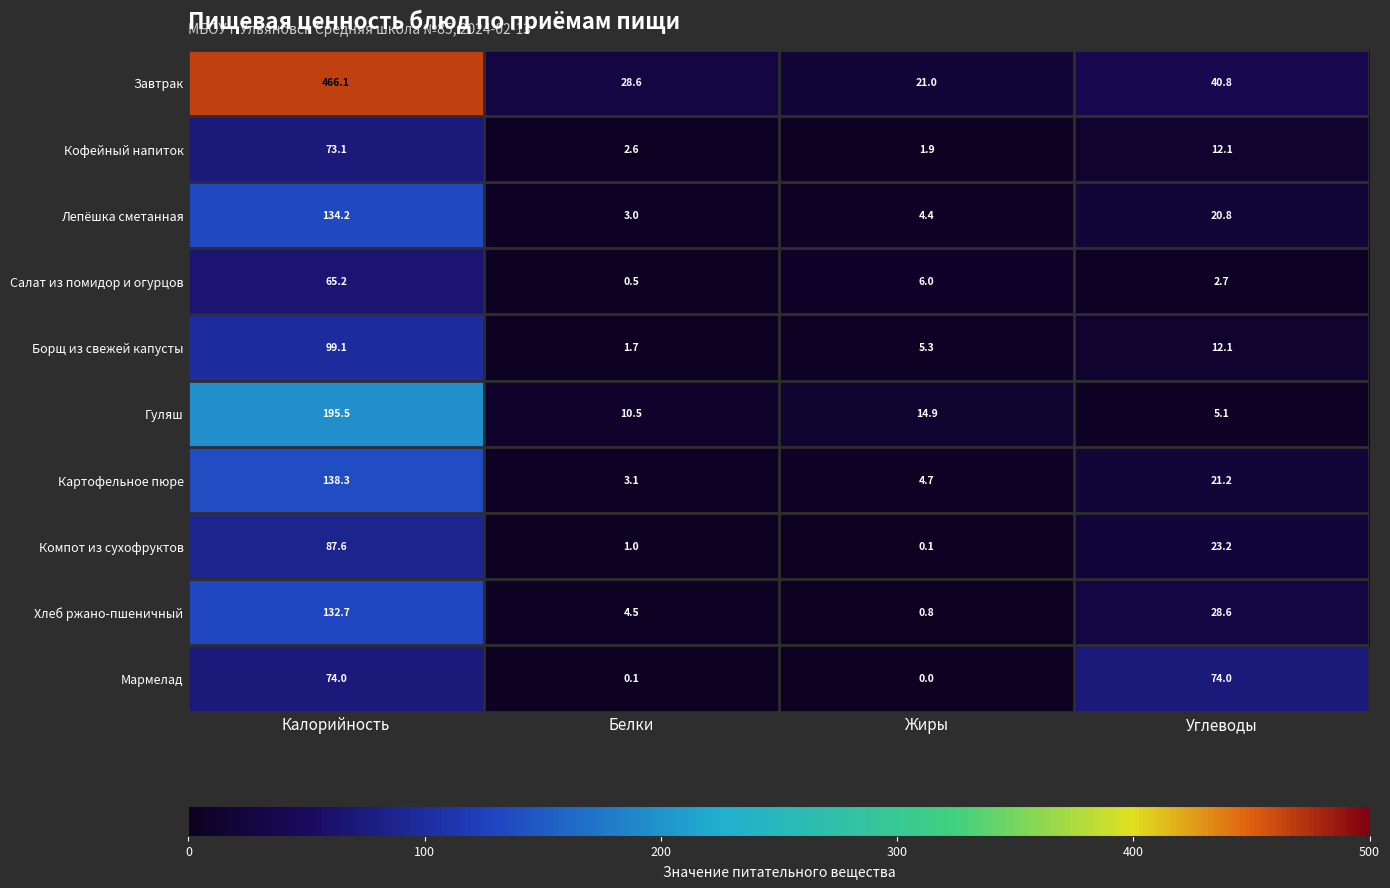

Count the number of categories in the chart.

4